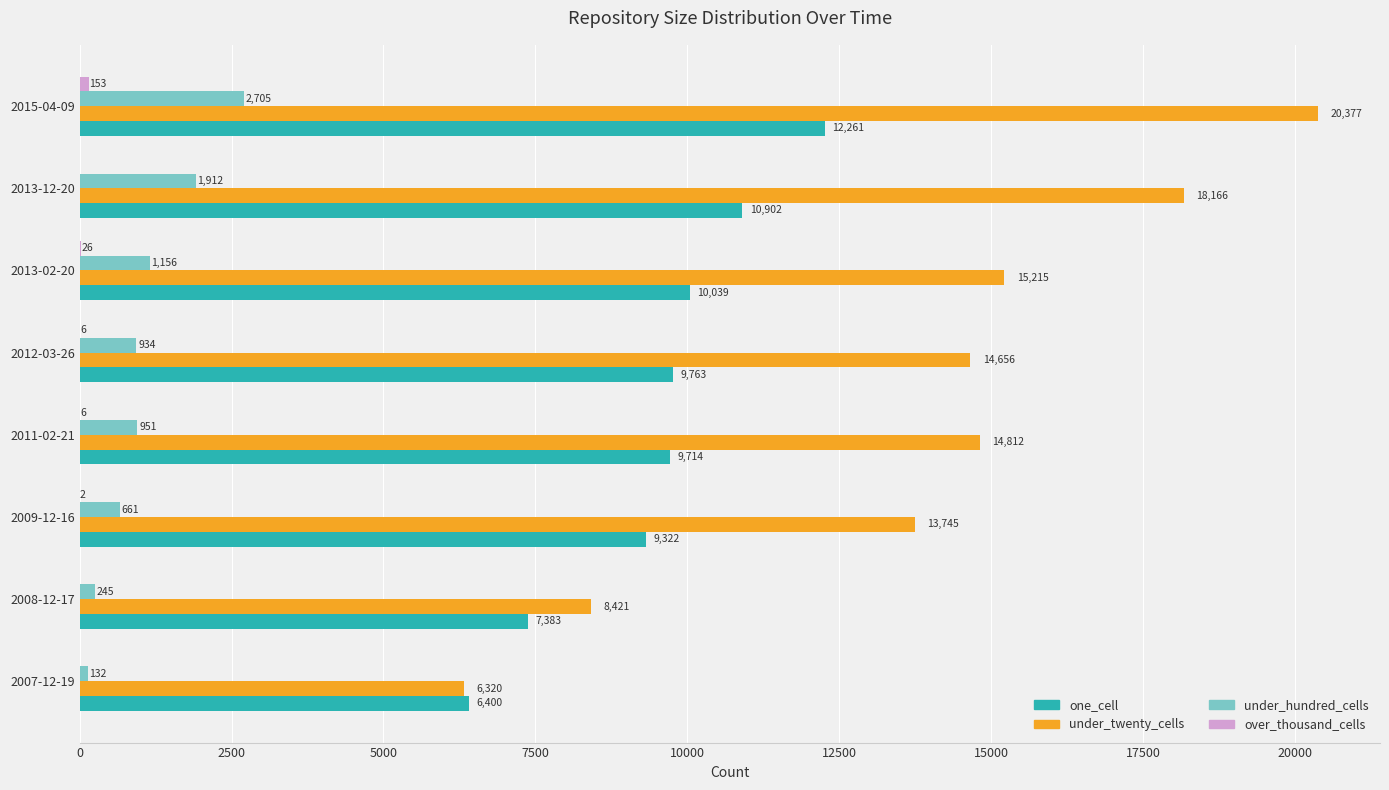

What is the sum of all one_cell values?

75784